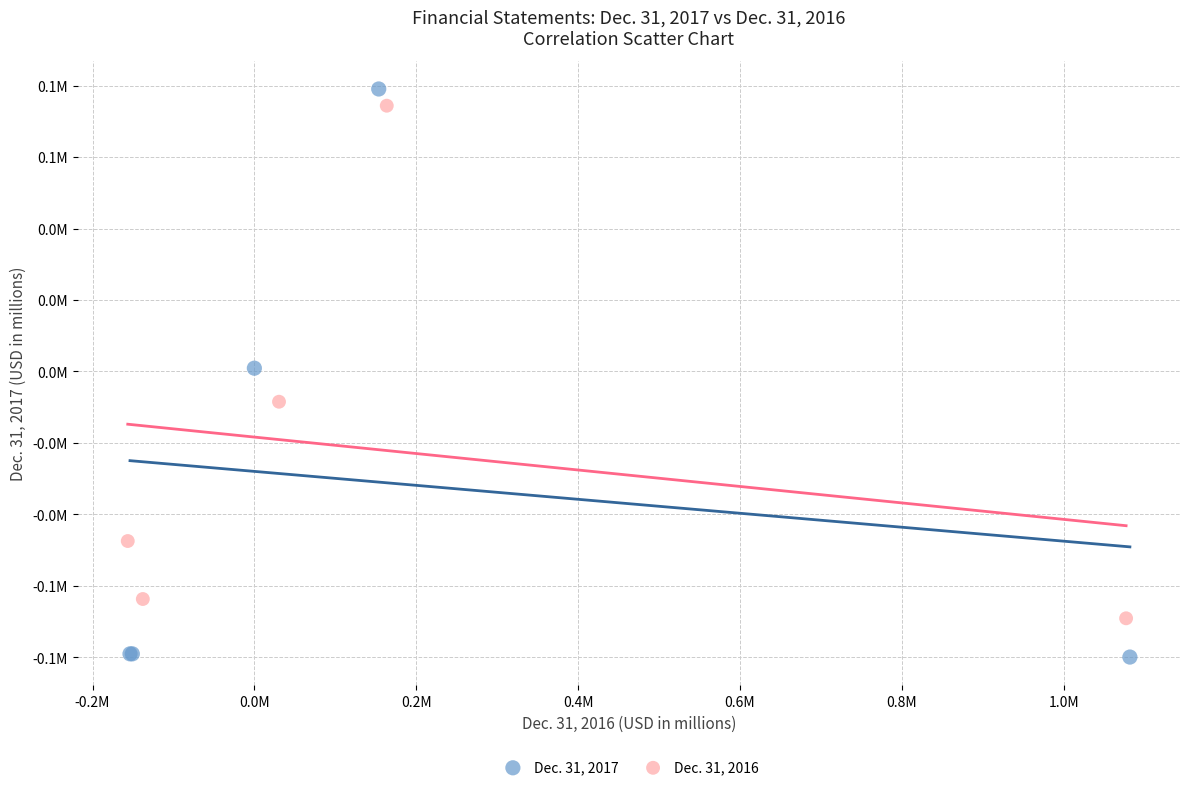

Which series reaches the maximum Y coordinate?

Dec. 31, 2017